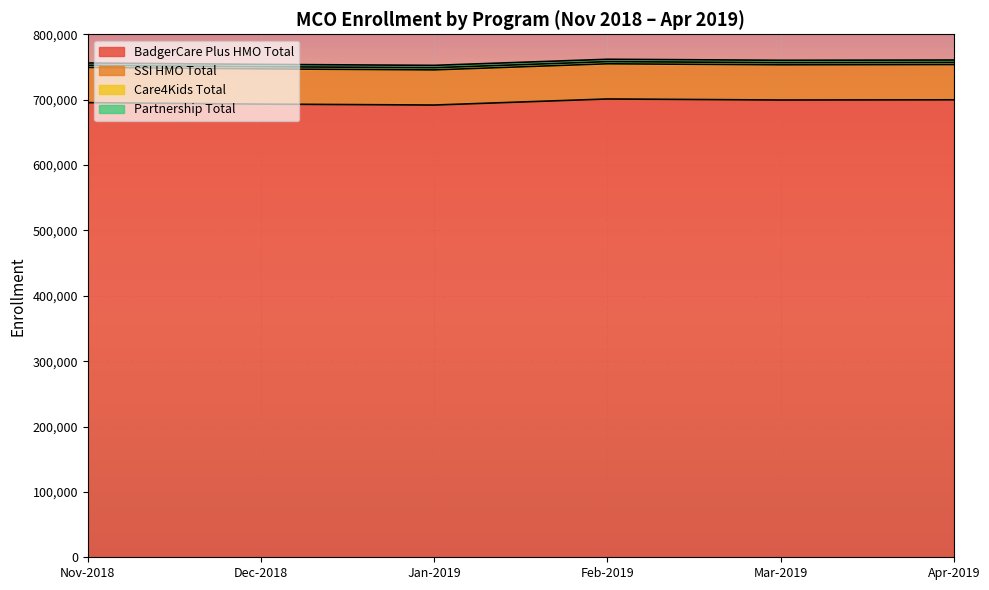

How many lines are shown in the chart?

4